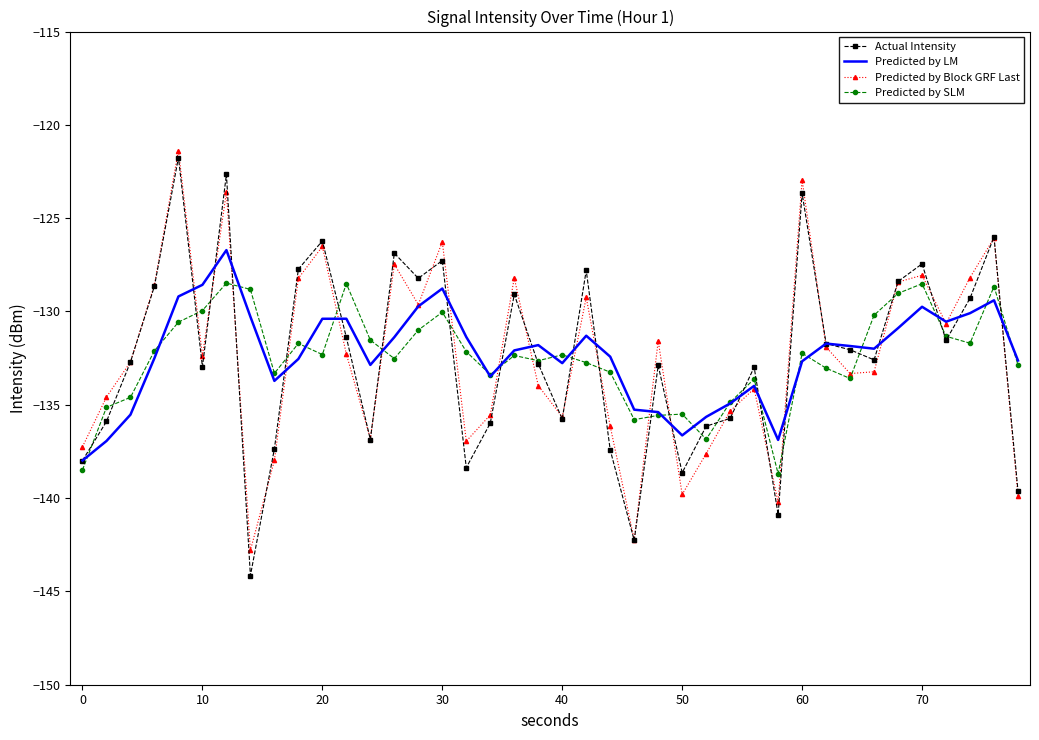

What is the minimum value shown in the chart?

-145.2